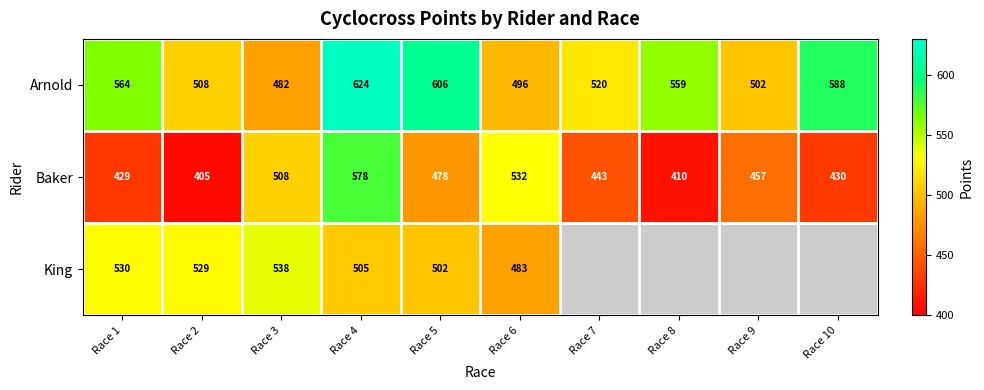

At which category does the chart reach its minimum across all series?

Race 7